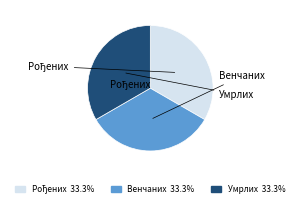

Count the number of slices in the pie.

3